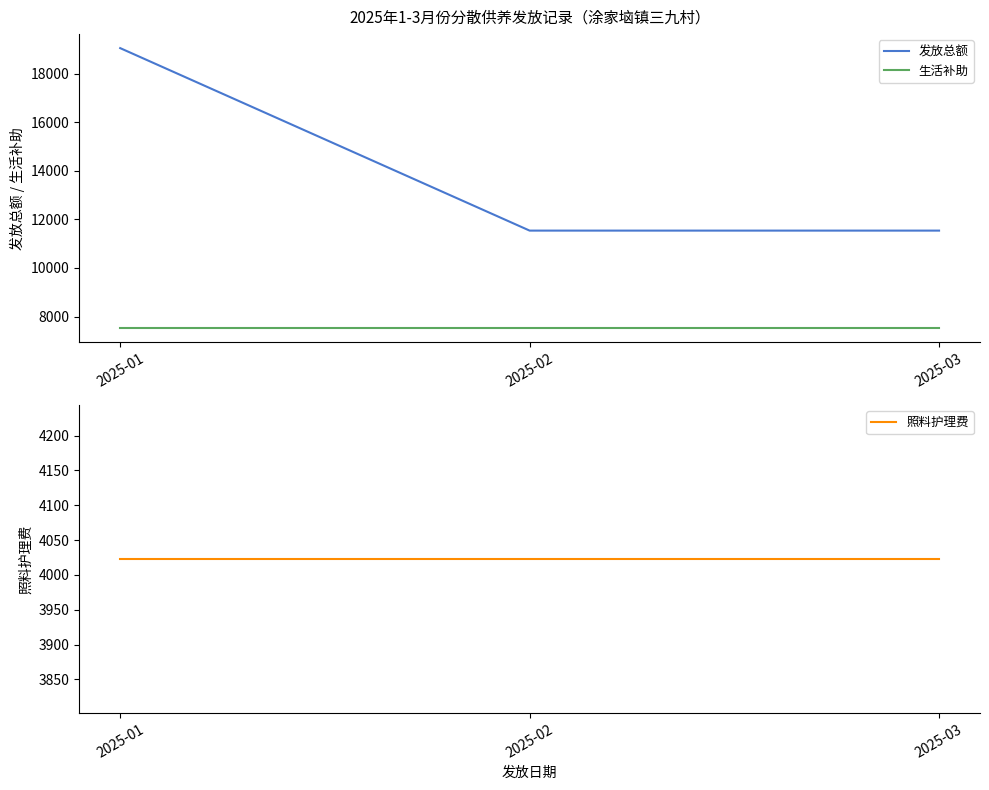

Reading left to right, what are all the values shown in this chart?

发放总额: 2025-01=19053	2025-02=11538	2025-03=11538
生活补助: 2025-01=7515	2025-02=7515	2025-03=7515
照料护理费: 2025-01=4023	2025-02=4023	2025-03=4023